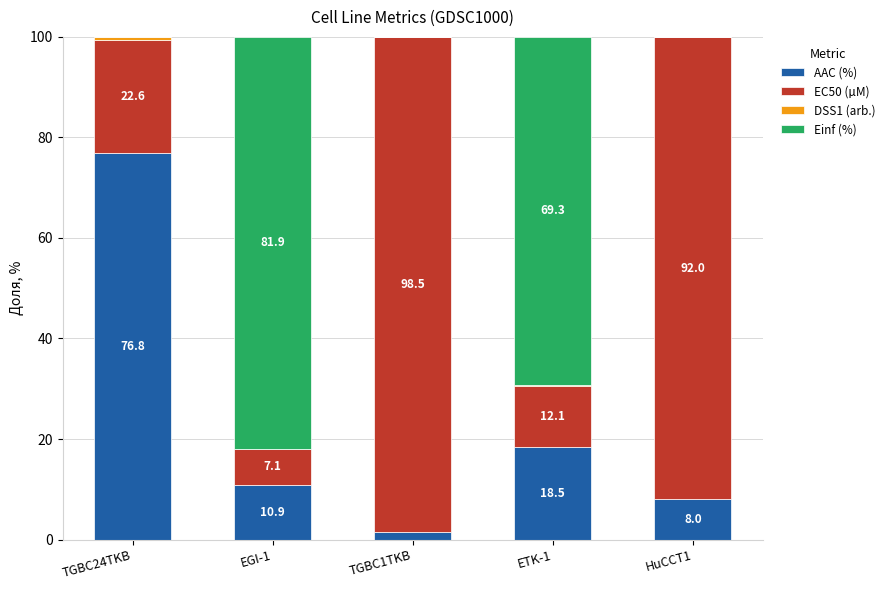

What is the maximum value for AAC (%)?

76.8